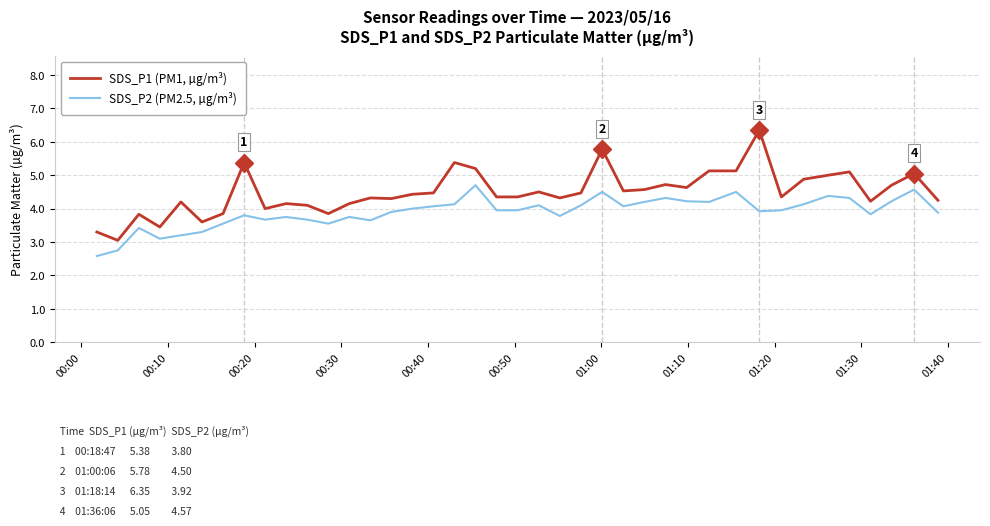

What is the maximum value for SDS_P2 (PM2.5, µg/m³)?

4.7